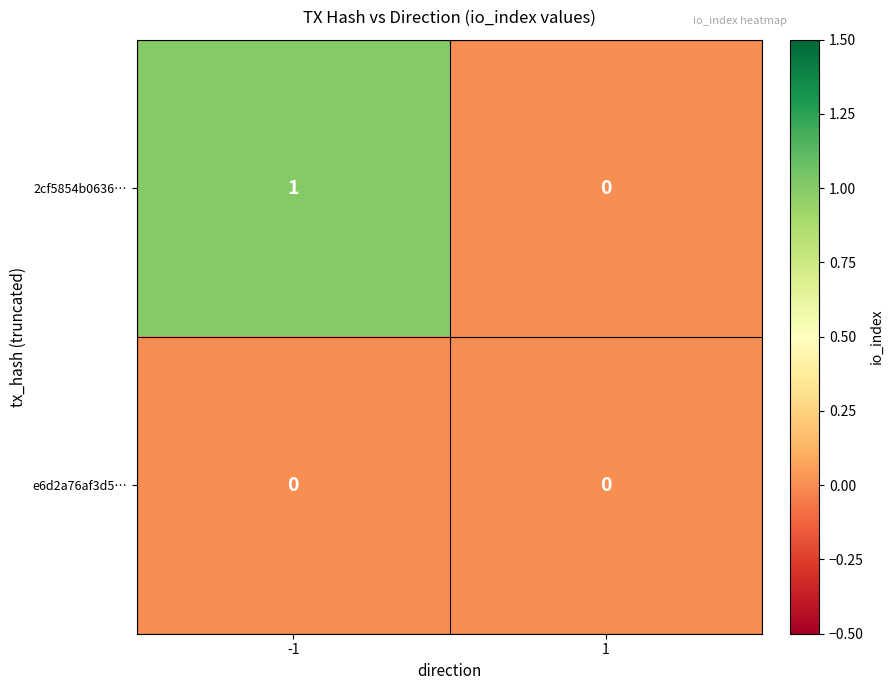

The 2cf5854b0636… series shows 1 at -1. True or false?

True